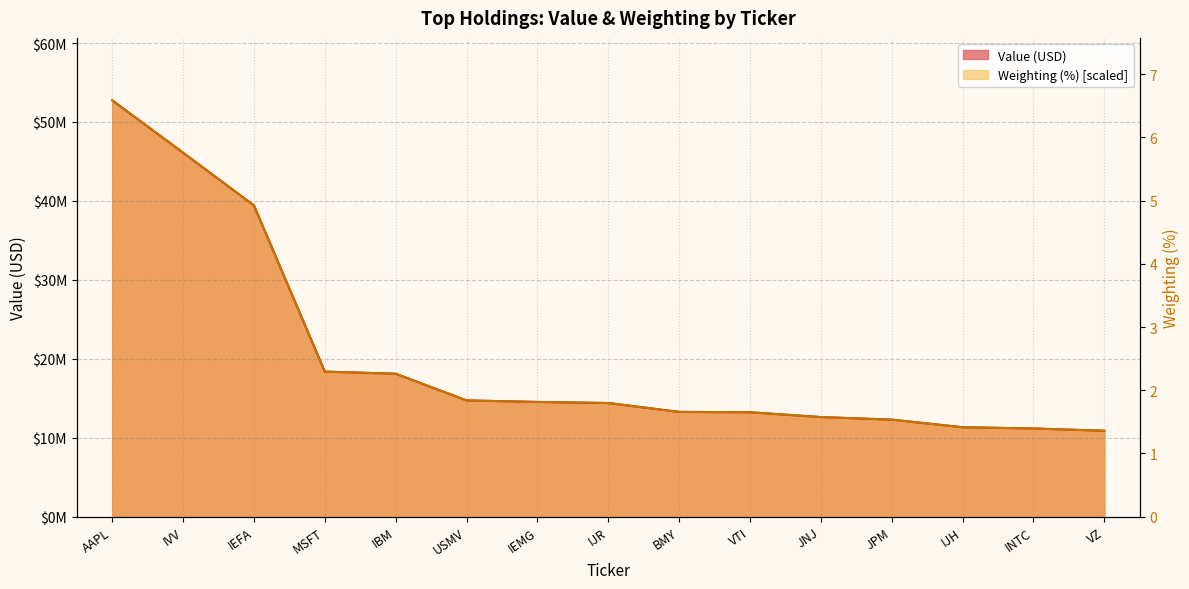

What is the difference between the Value values at VTI and VZ?

2340000.0